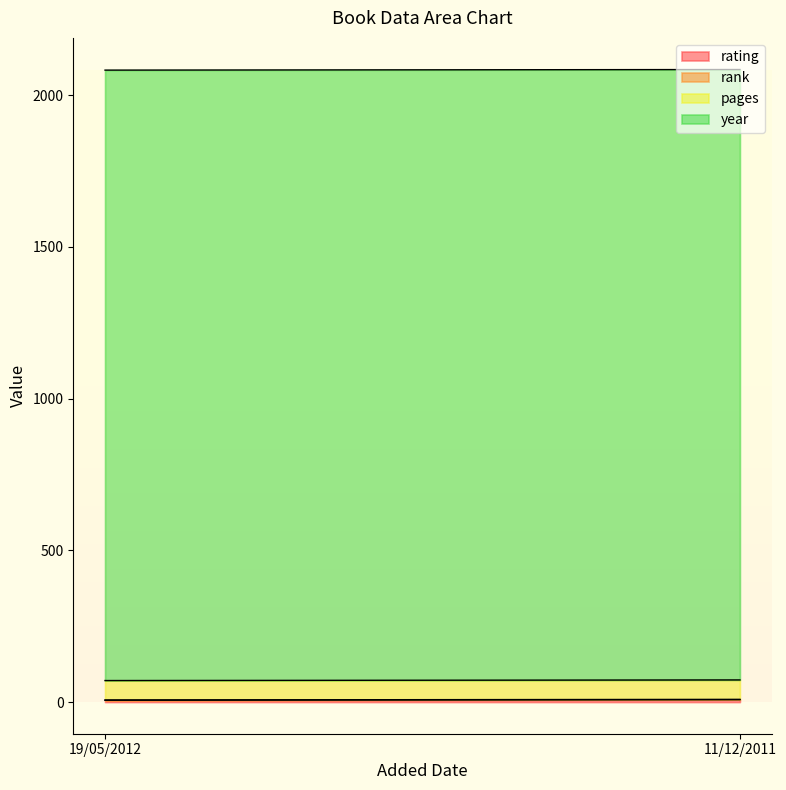

How many data points does each series have?

2